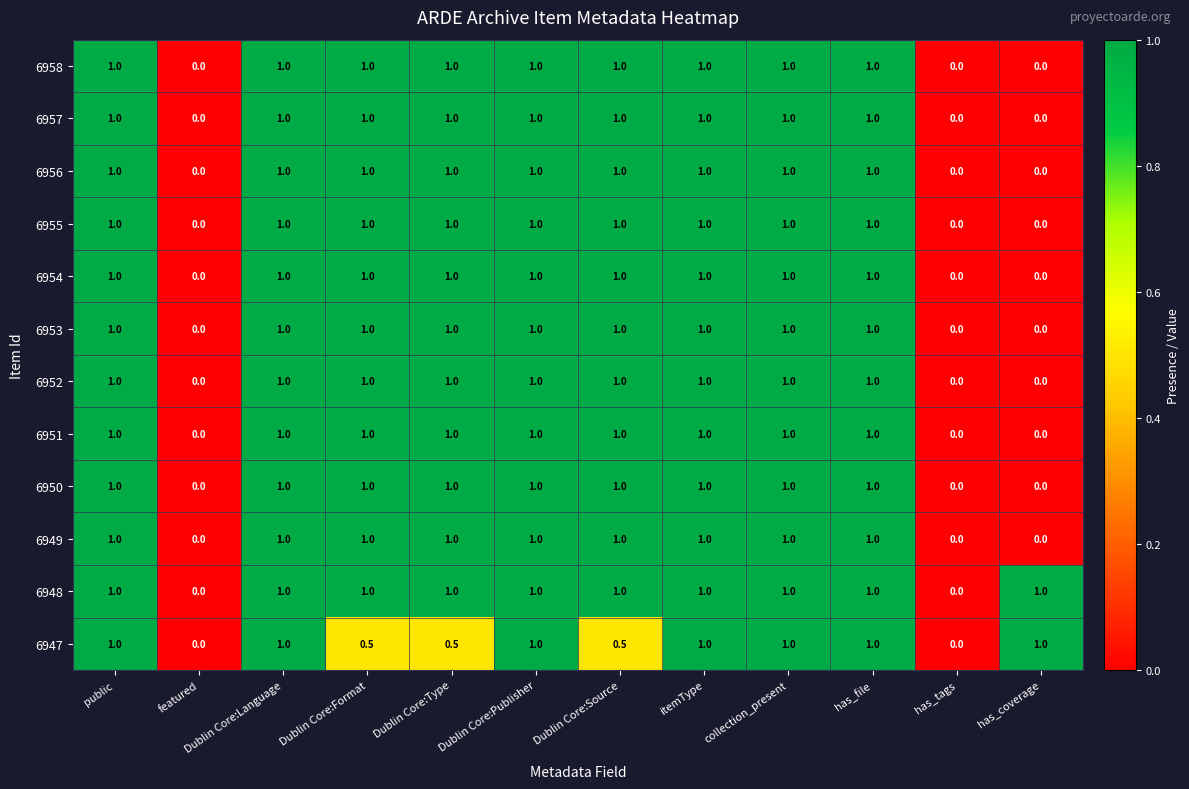

What is the total value across all series at Dublin Core:Source?

11.5